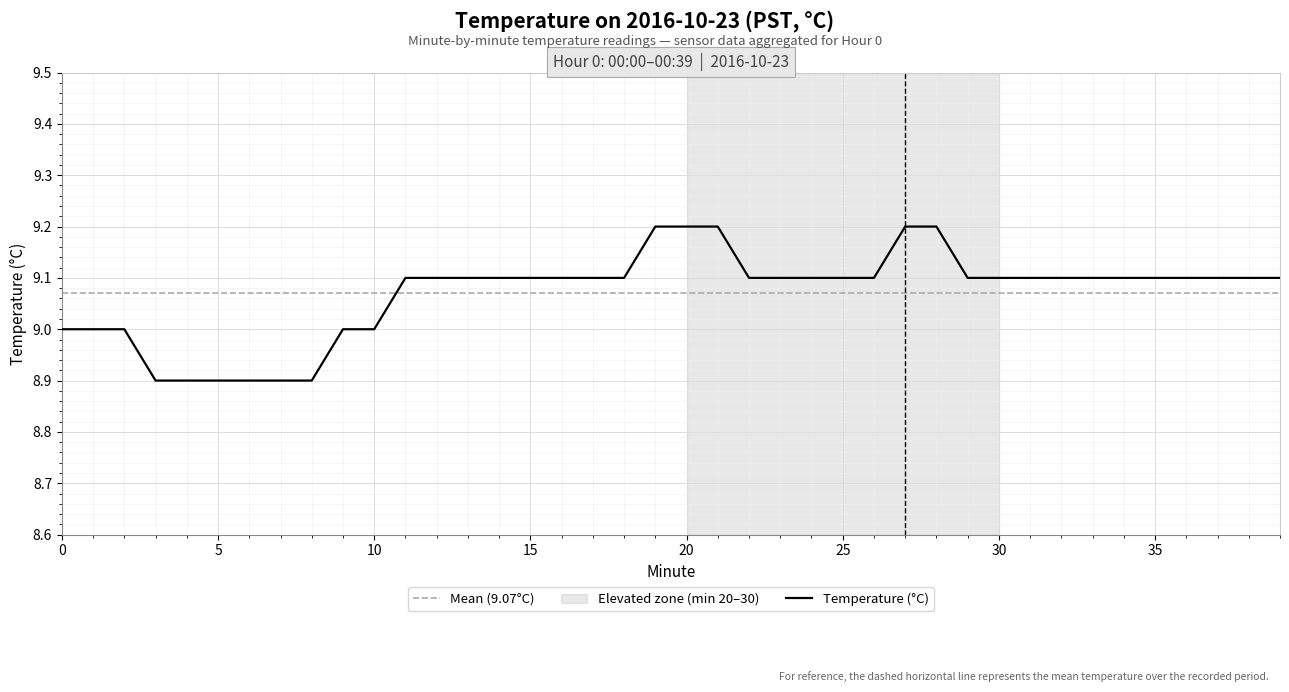

Is it true that the value at 5 is 6.0?

False